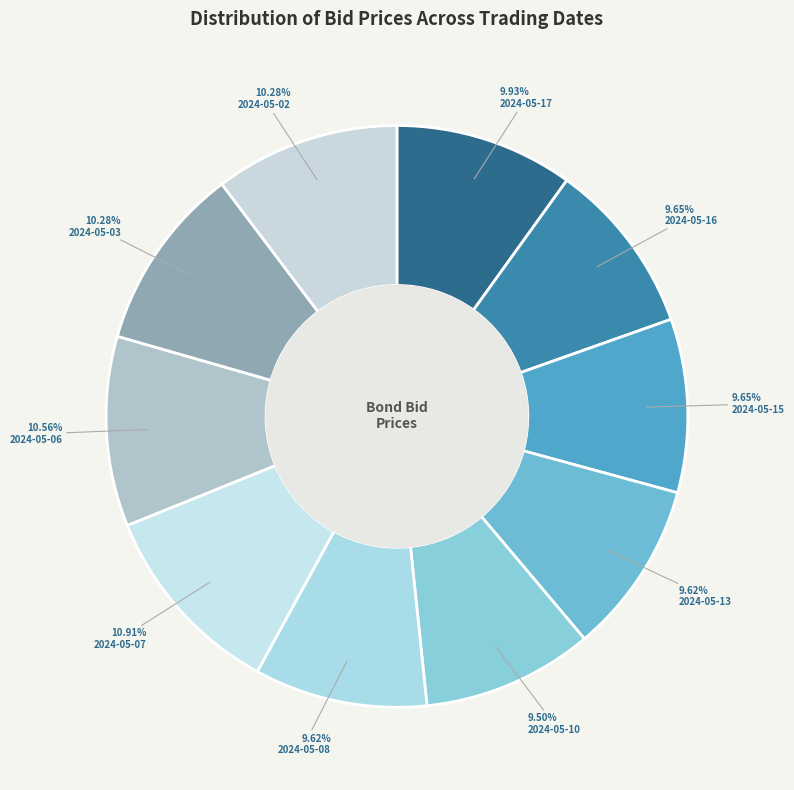

Is the sum of 2024-05-10 and 2024-05-15 greater than half?

No